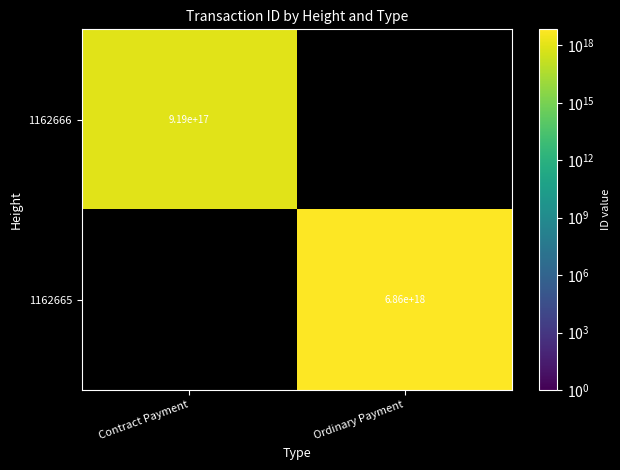

Which label corresponds to the largest value in the chart?

Ordinary Payment